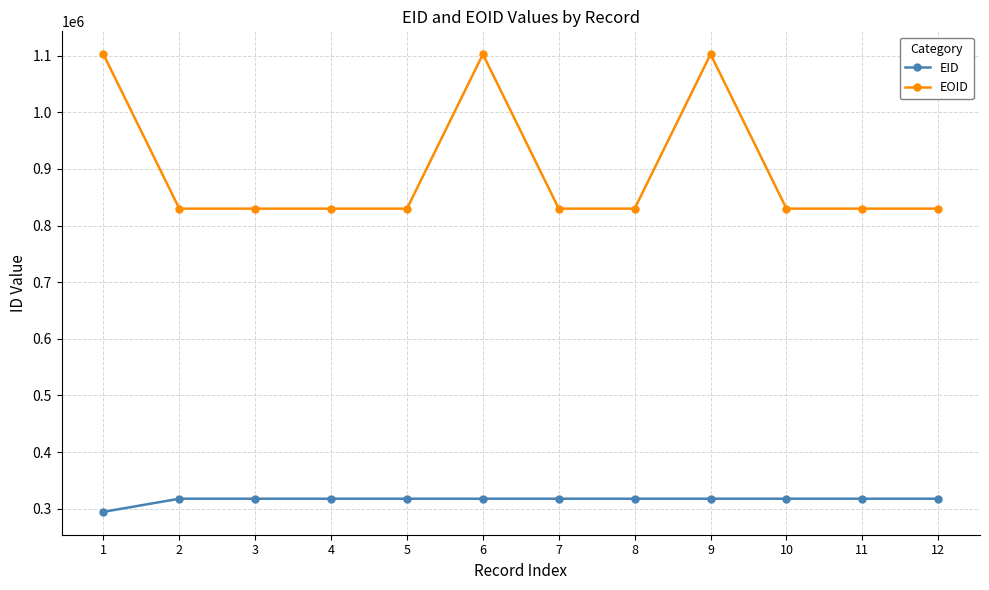

True or false: EOID has more than 0 points higher than both neighbors.

True